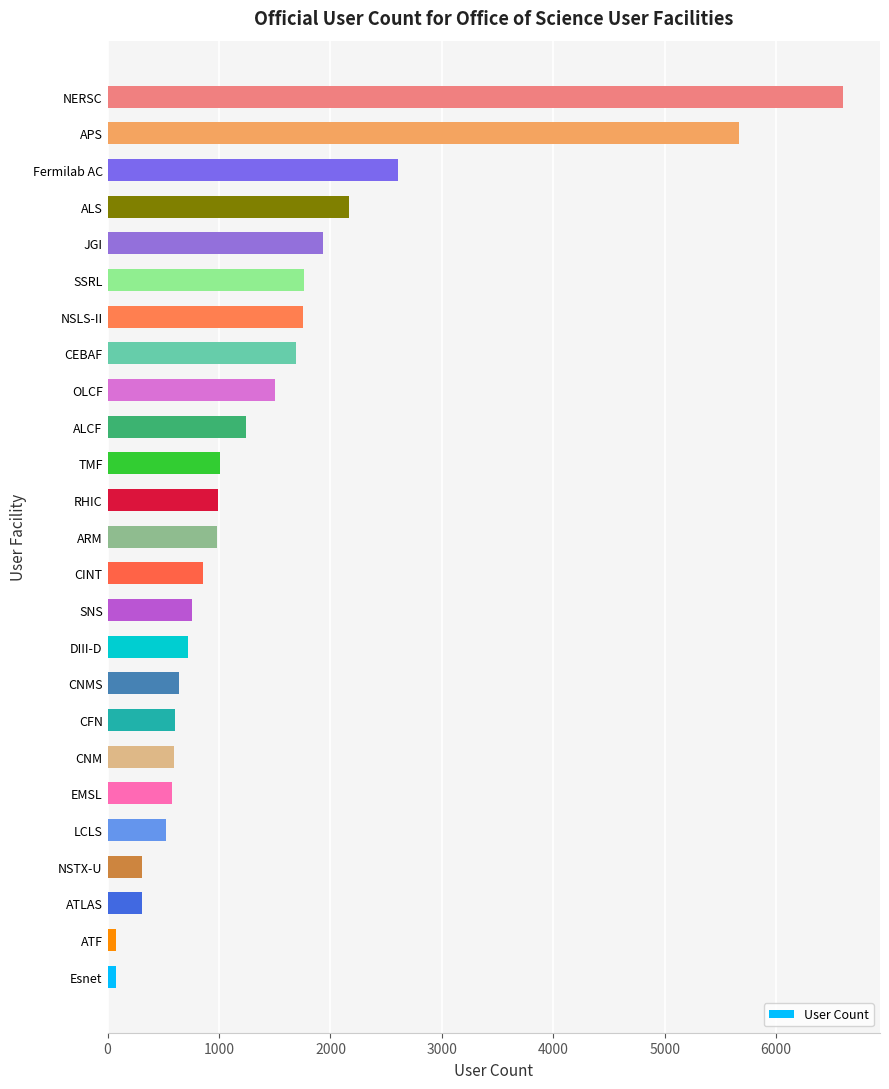

At which label is the value closest to 3338?

Fermilab AC